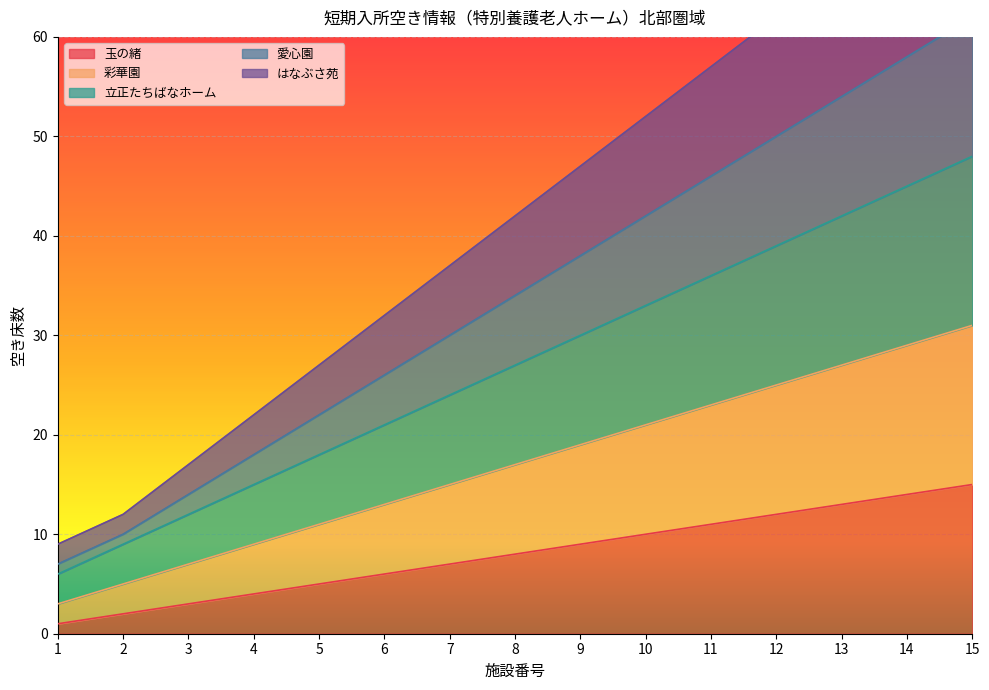

How many data points does each series have?

15